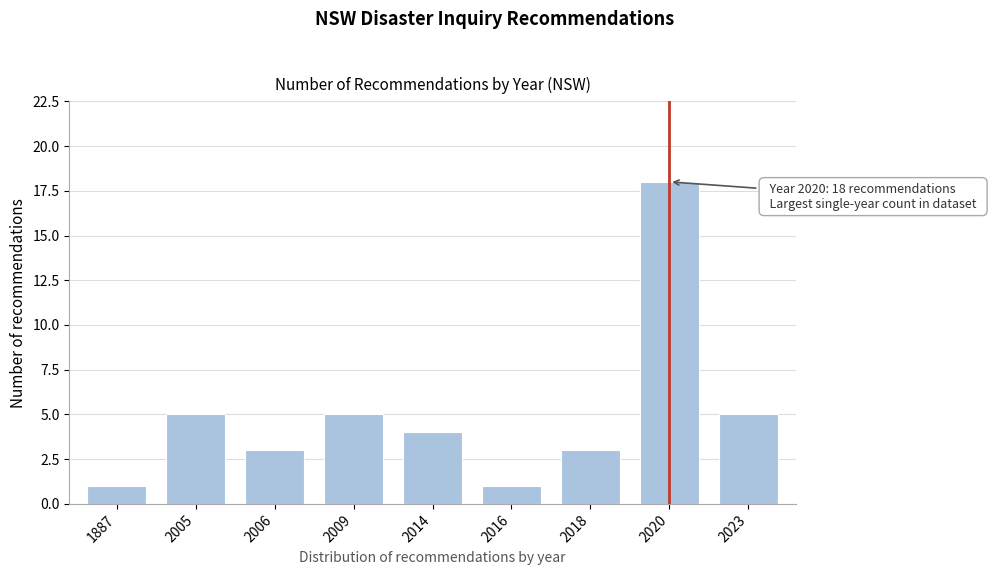

Reading left to right, list all the values displayed in this chart.

1887=1	2005=5	2006=3	2009=5	2014=4	2016=1	2018=3	2020=18	2023=5